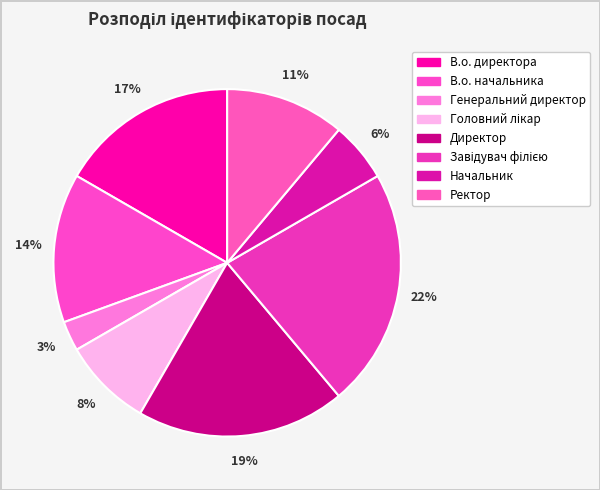

To the nearest percent, what portion does Головний лікар represent?

8%